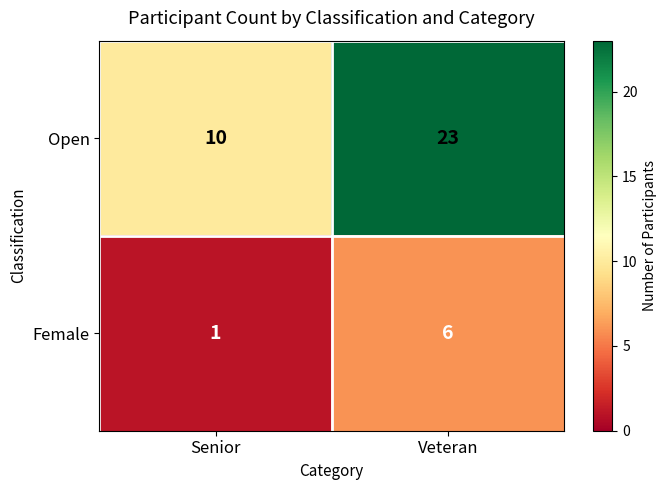

Which series has the largest range (max minus min)?

Open